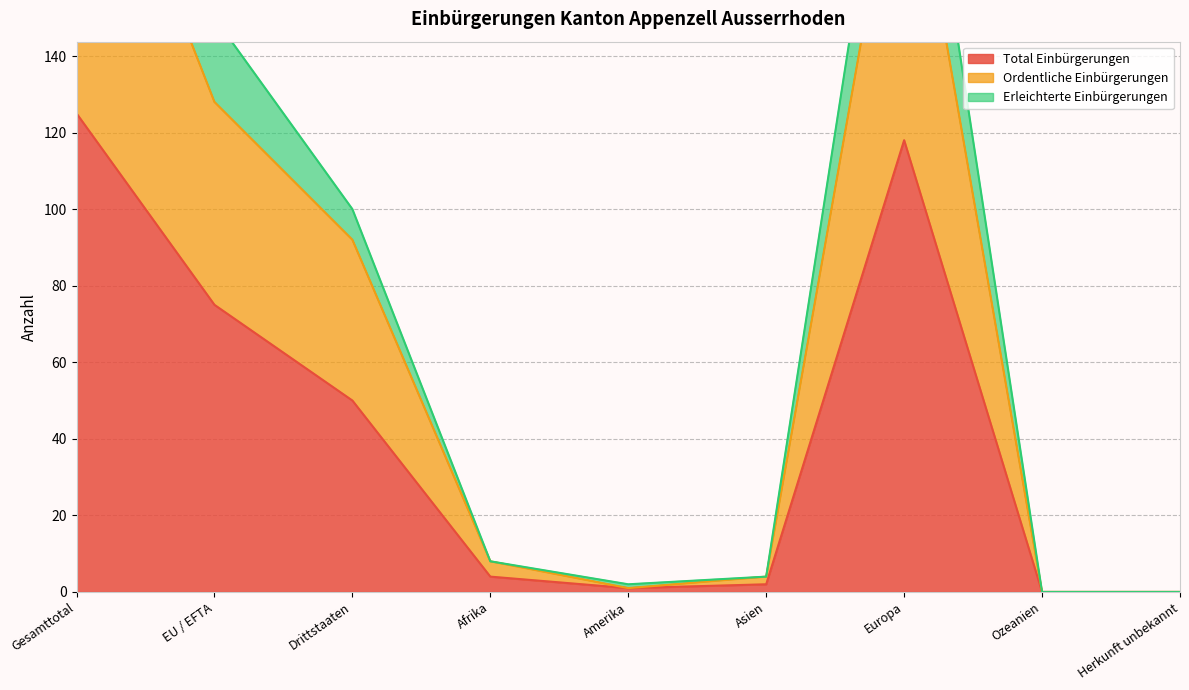

How many data points in Erleichterte Einbürgerungen are above 8?

4